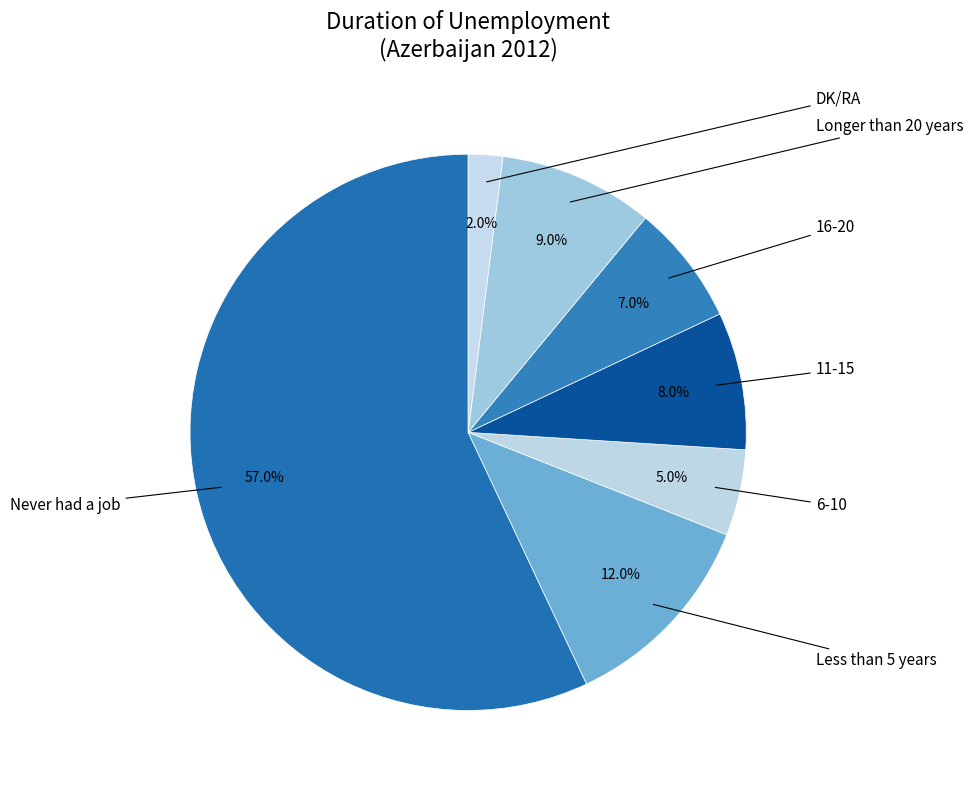

To the nearest percent, what is the average slice percentage?

14%